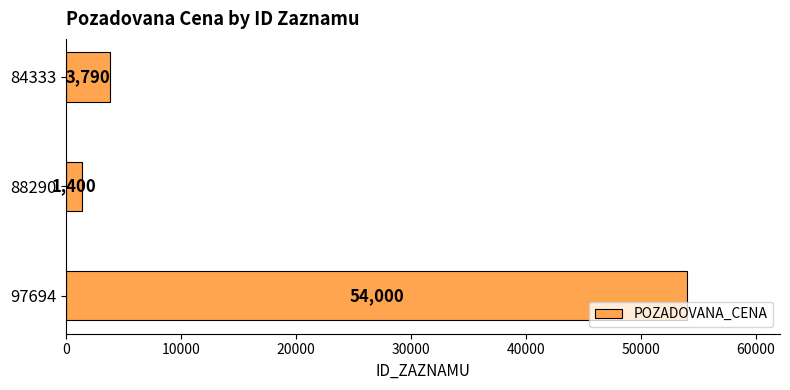

Rank the categories by value from highest to lowest.

97694, 84333, 88290